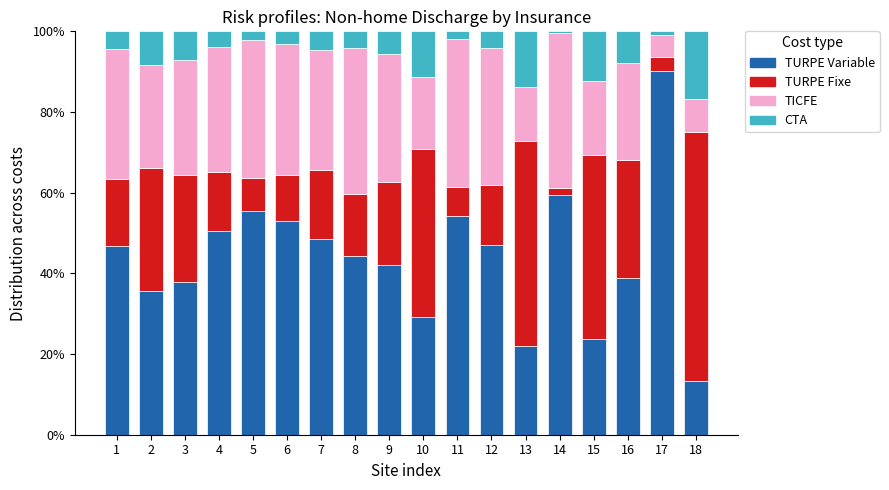

What is the total value across all series at 2?

100.0